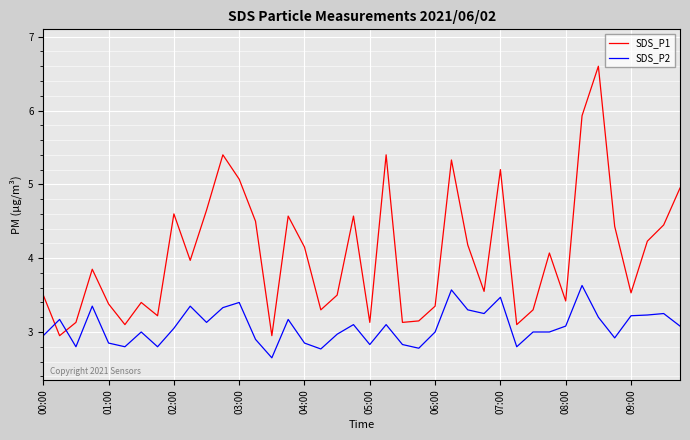

Which series has the widest spread of values?

SDS_P1